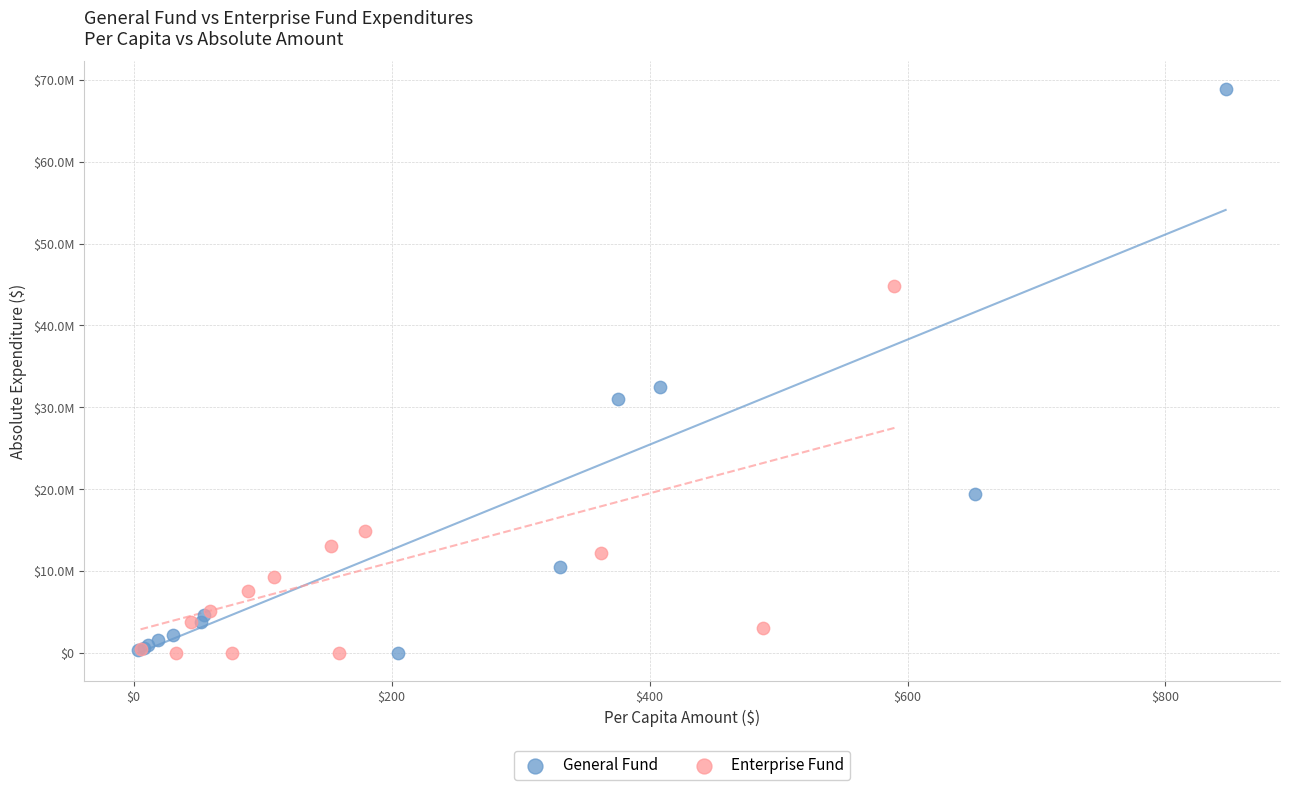

What are all the series names shown in the legend?

General Fund, Enterprise Fund